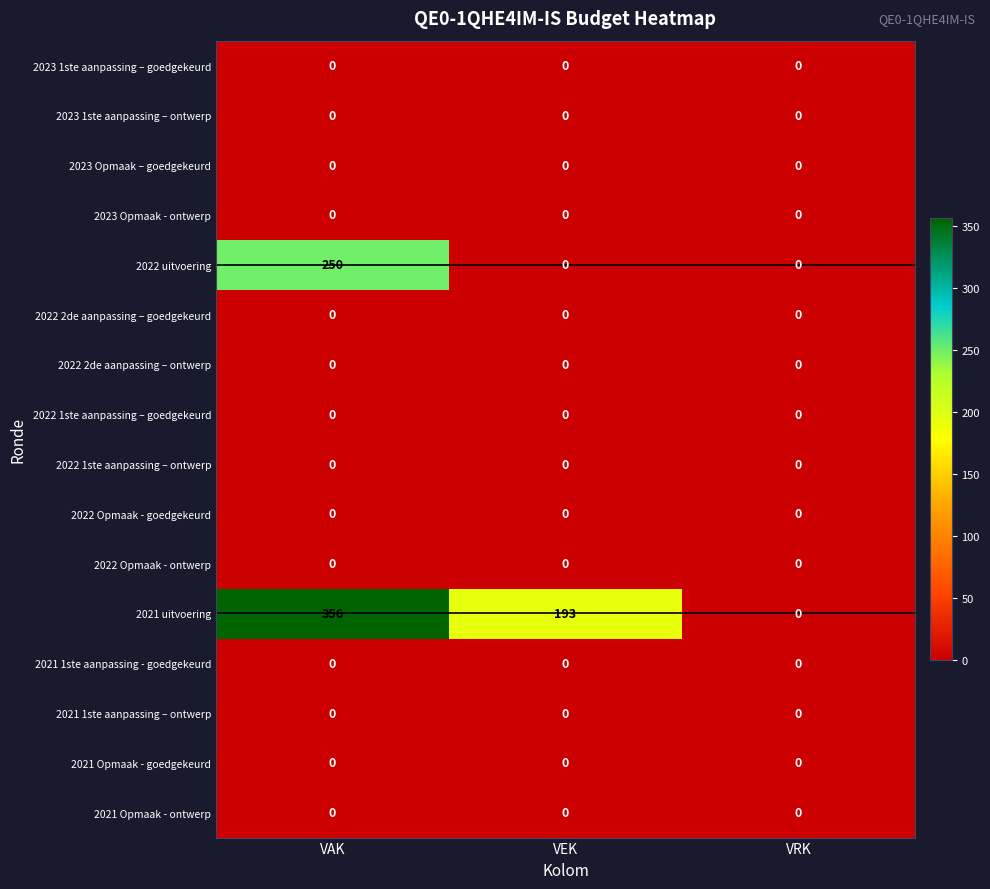

Which series has the largest range (max minus min)?

2021 uitvoering